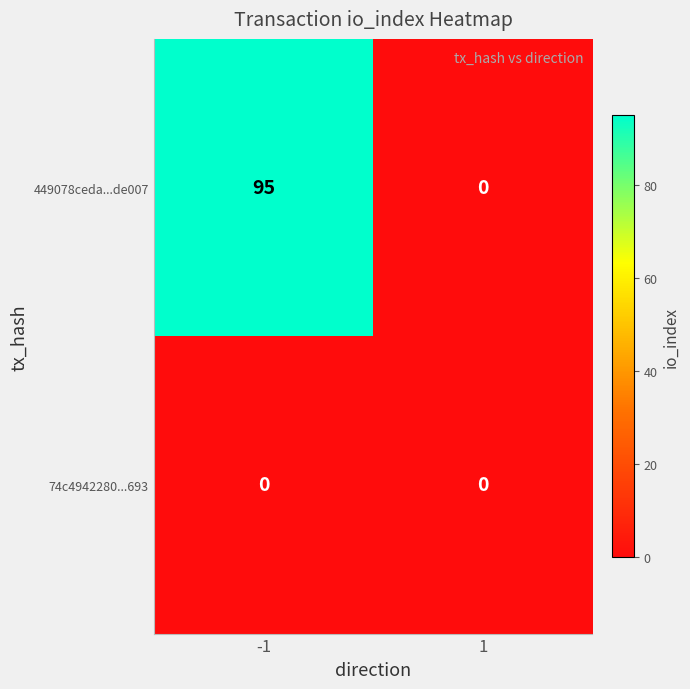

What is the total value across all series at -1?

95